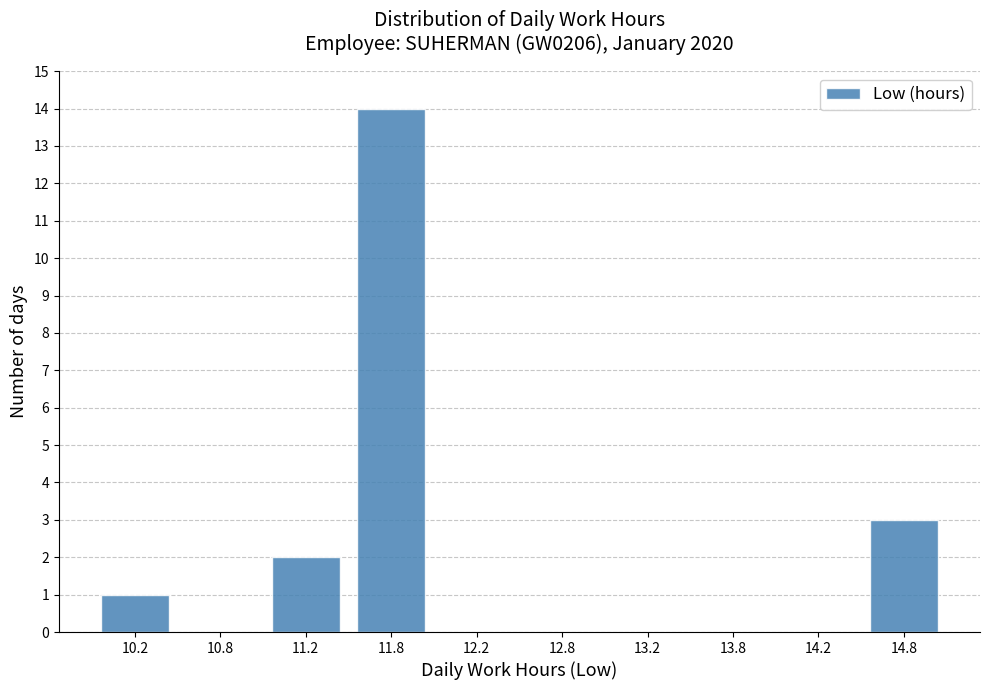

Reading left to right, transcribe this chart: for each bar, give the range it covers on the x-axis and its height. The values are not printed on the chart, so give them approximately, as read against the axis.

10.0 to 10.5: 1
10.5 to 11.0: 0
11.0 to 11.5: 2
11.5 to 12.0: 14
12.0 to 12.5: 0
12.5 to 13.0: 0
13.0 to 13.5: 0
13.5 to 14.0: 0
14.0 to 14.5: 0
14.5 to 15.0: 3